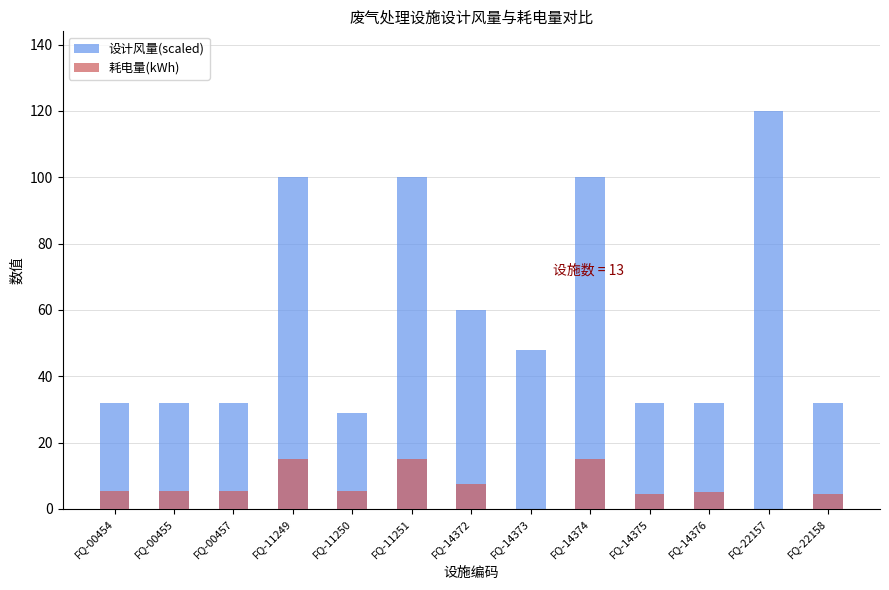

How many values in the 耗电量(kWh) series are below 5?

4